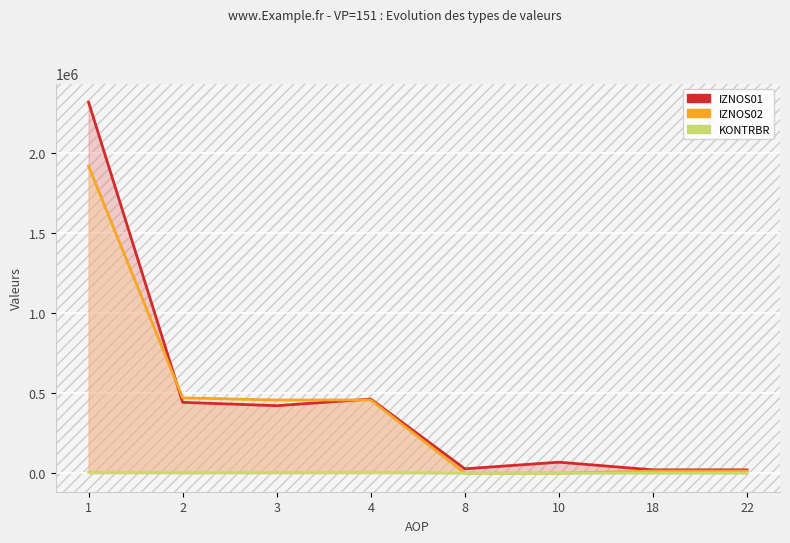

What is the difference between the maximum and minimum values in the KONTRBR series?

5938.0